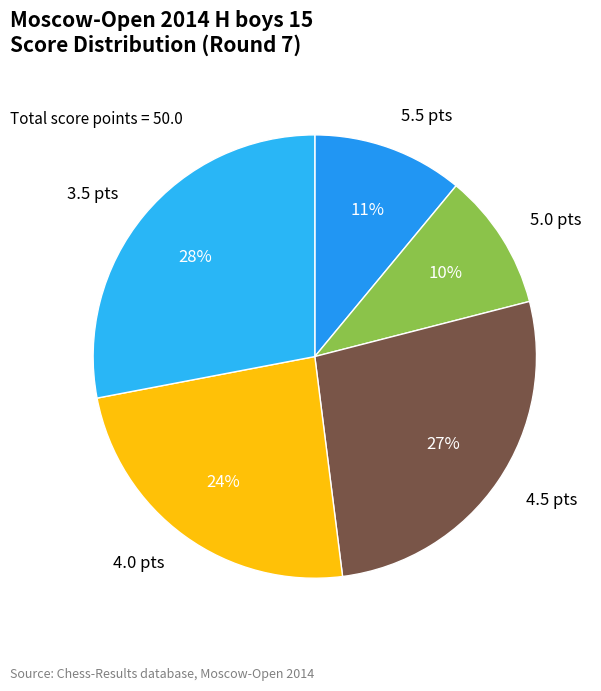

Combined, do 4.0 pts and 3.5 pts account for over 50%?

Yes